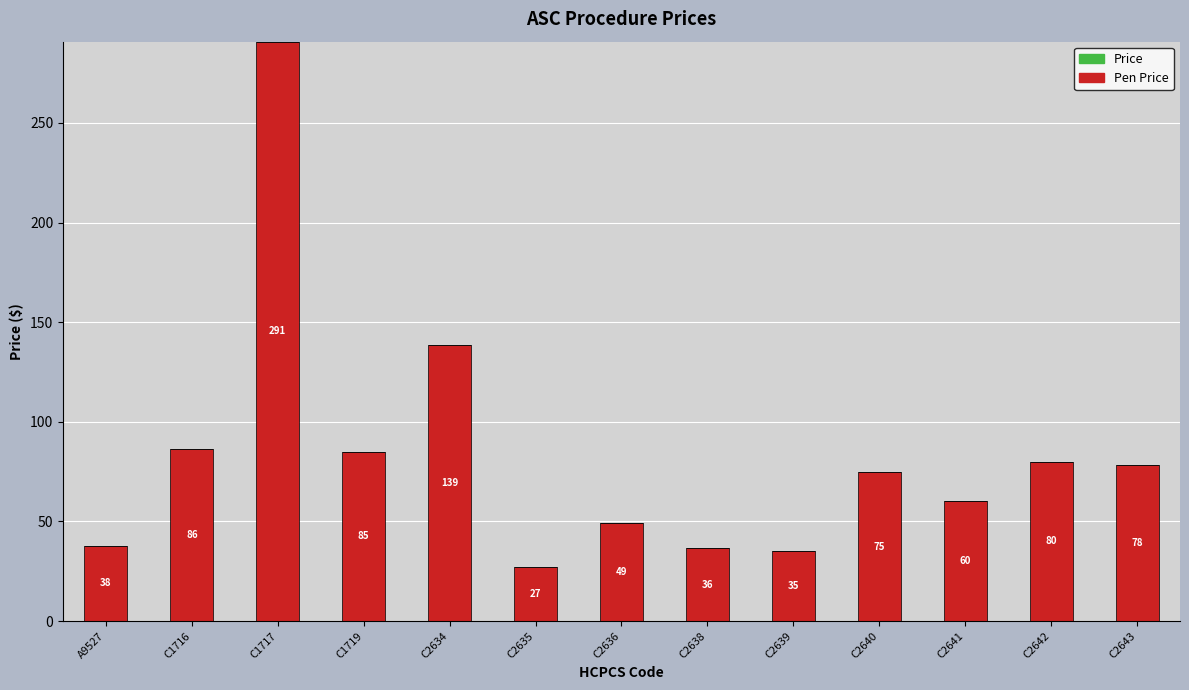

Where does the data first go above 74?

C1716